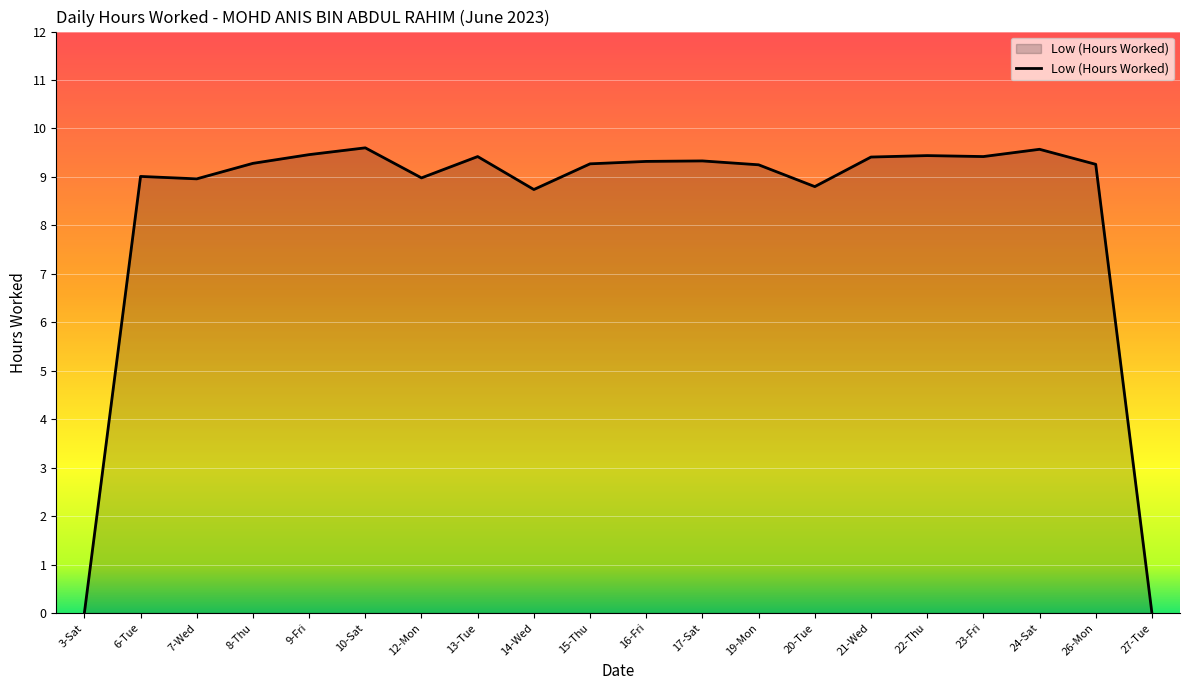

What position from the right is 14-Wed?

12